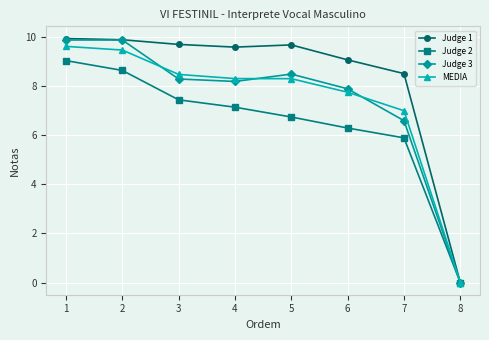

What is the approximate value of Judge 2 at 5?

6.8